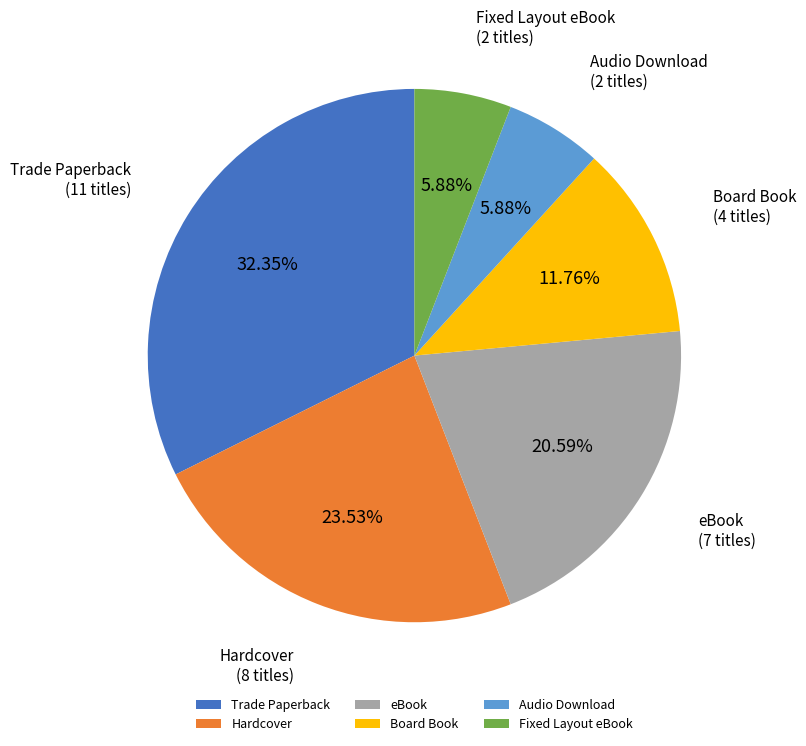

The Audio Download slice represents 1% of the pie. True or false?

False